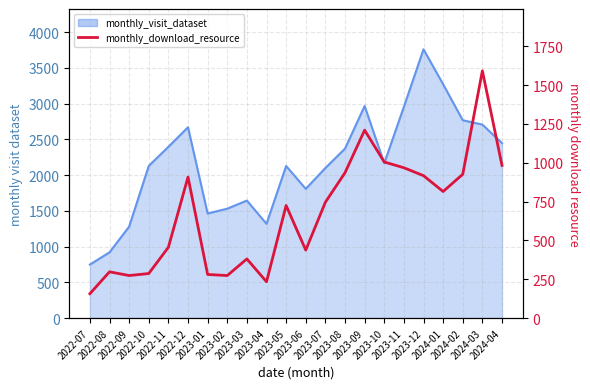

True or false: the data shows 281 at 2023-01.

True